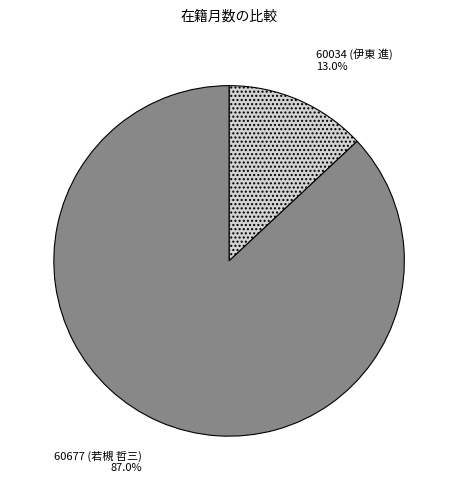

How many segments does this pie chart have?

2